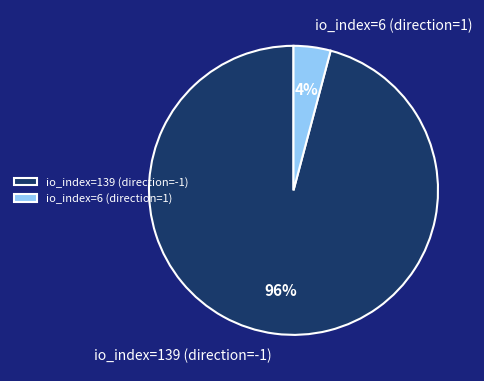

Between io_index=139 (direction=-1) and io_index=6 (direction=1), which is larger?

io_index=139 (direction=-1)